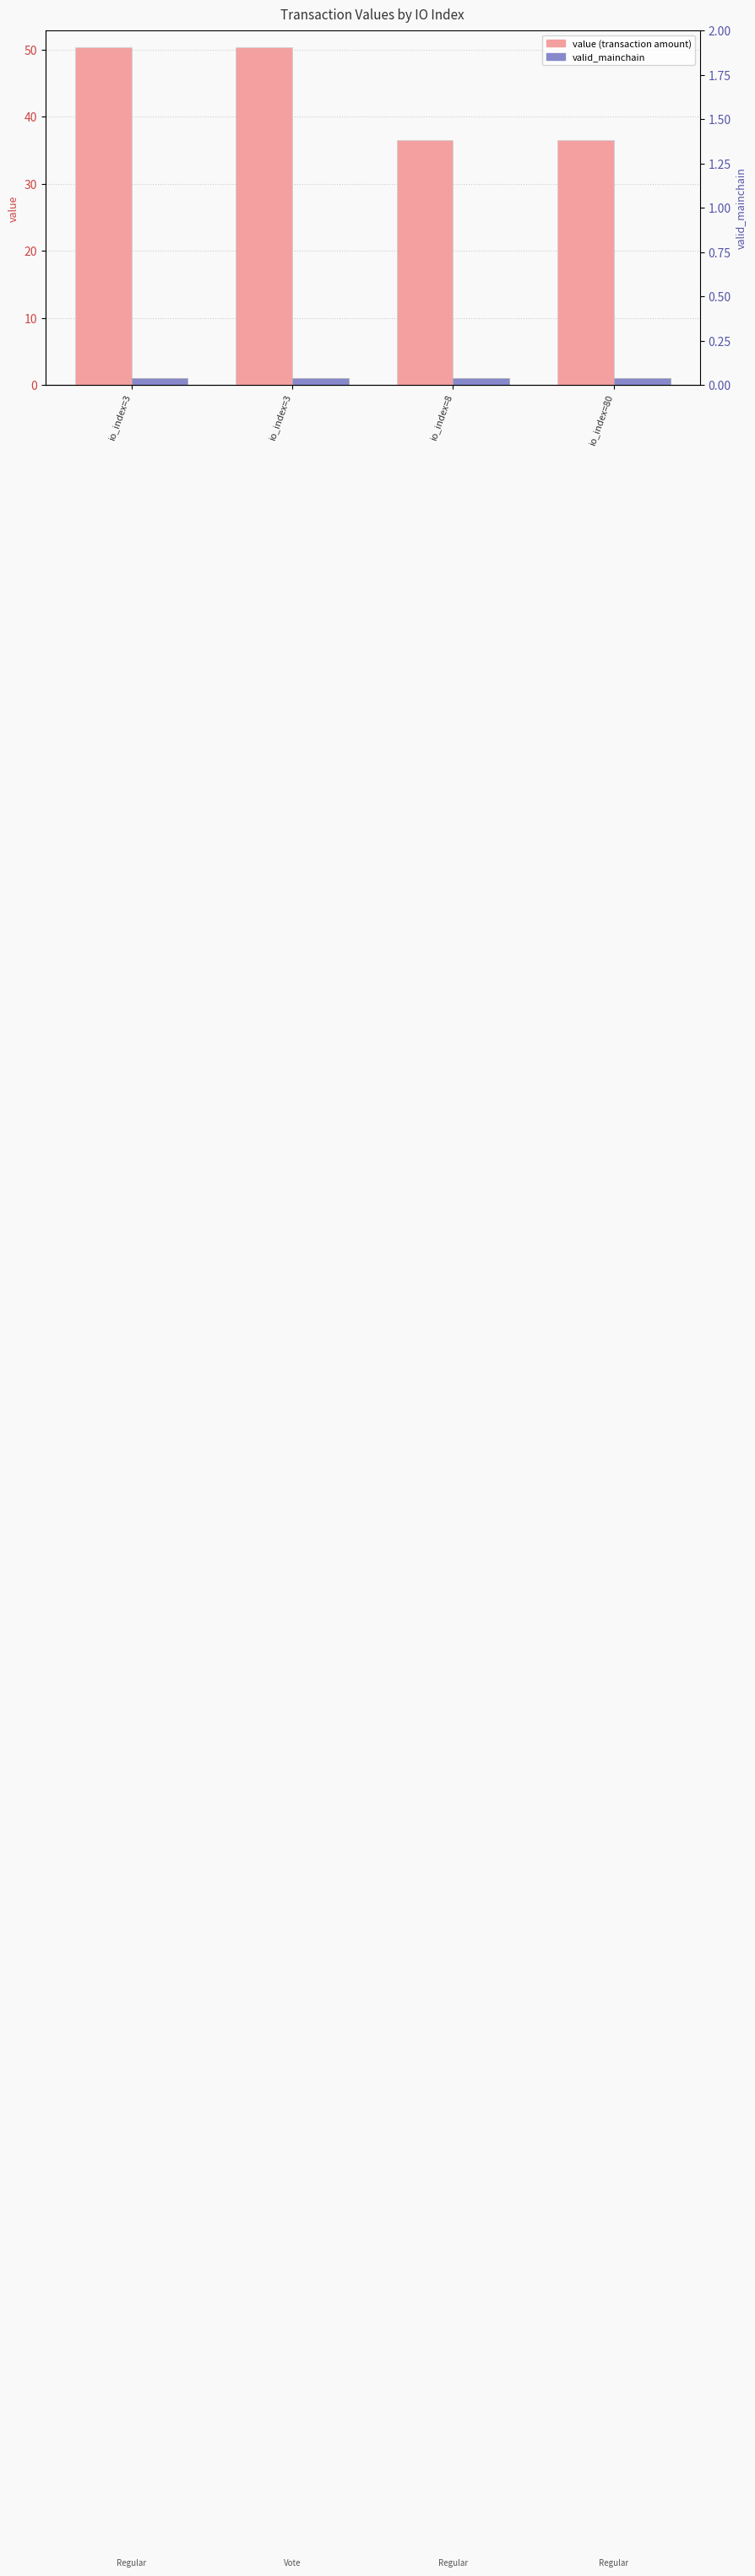

Reading left to right, extract all data points from this chart.

value: io_index=3=50.3	io_index=3=50.3	io_index=8=36.5	io_index=80=36.5
valid_mainchain: io_index=3=1.0	io_index=3=1.0	io_index=8=1.0	io_index=80=1.0